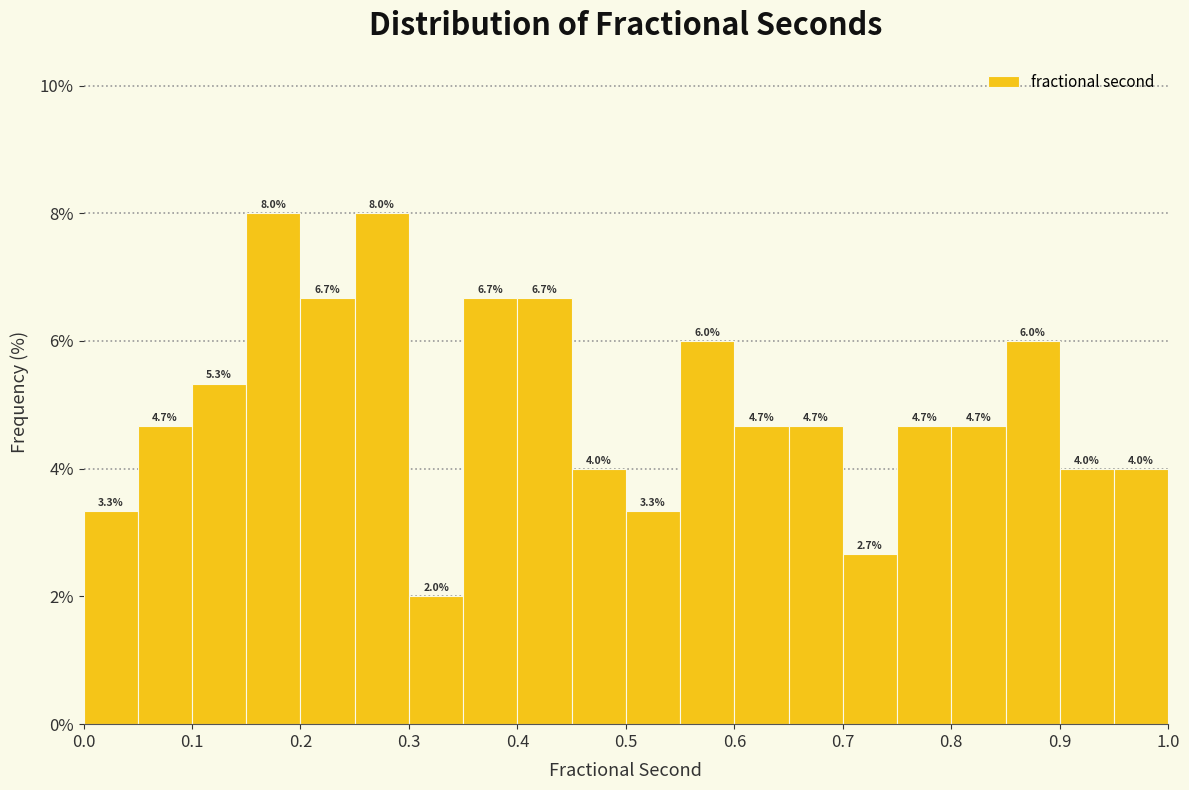

How tall is the bar that spans 0.10 to 0.15 on the x-axis?

5.3